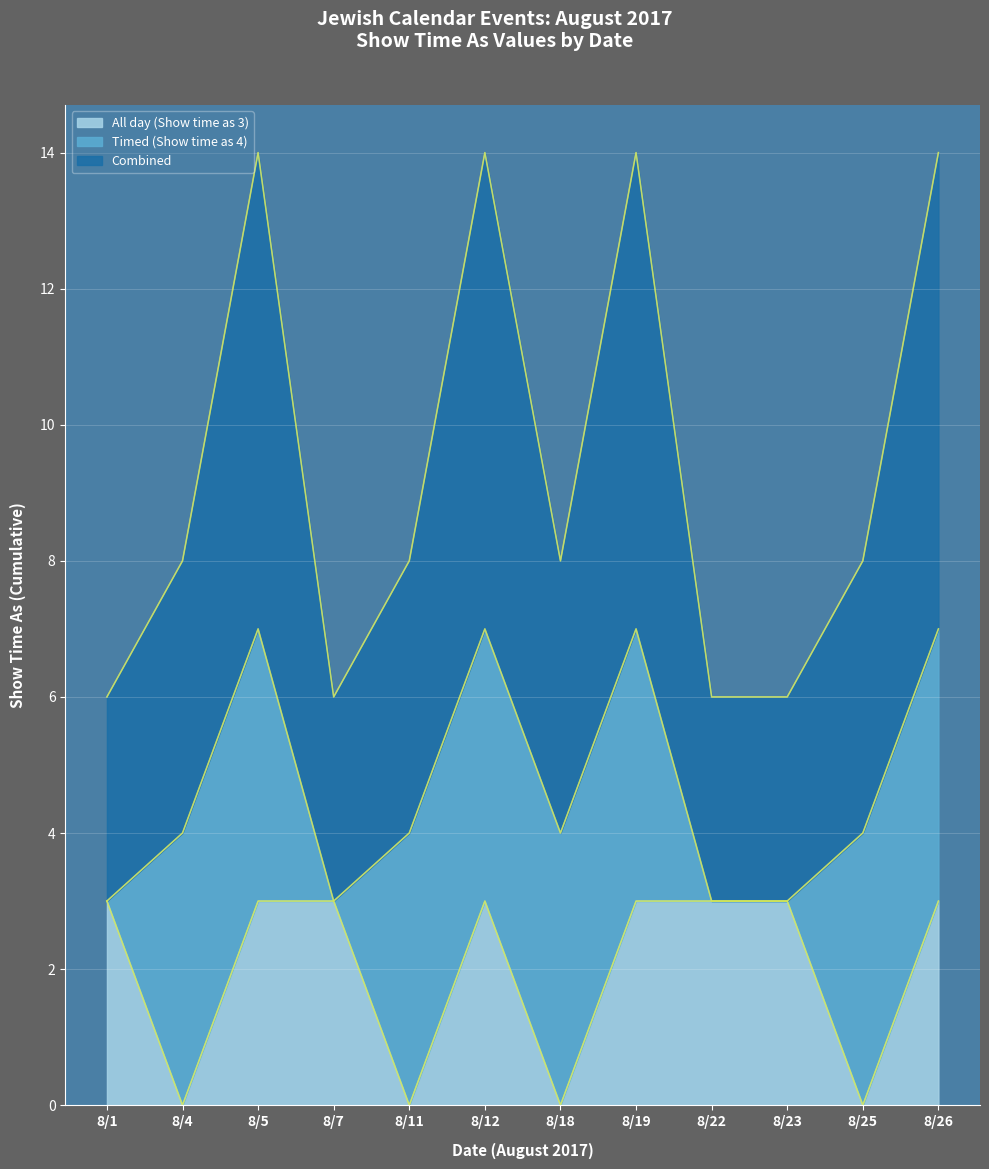

Is it true that All day (Show time as 3) equals 3 at 8/5?

True